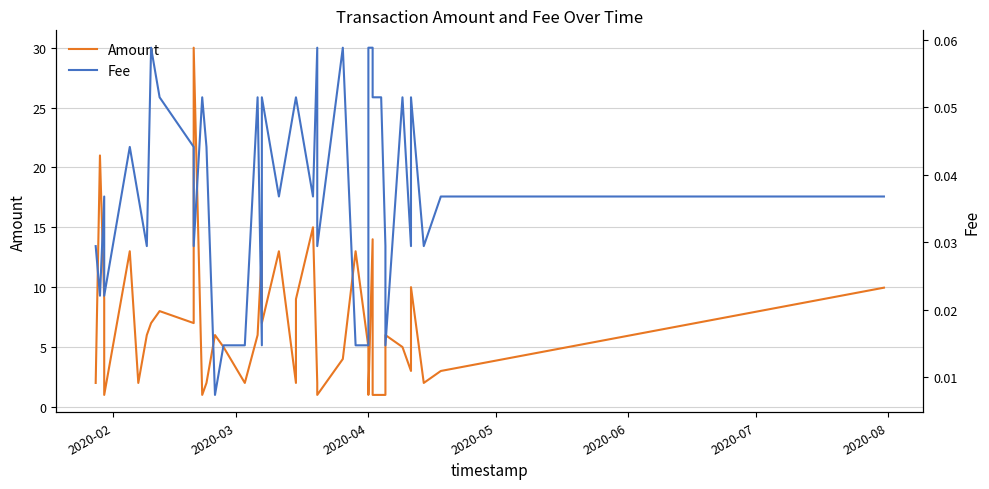

True or false: Fee has a value of 0.0 at 10.

False